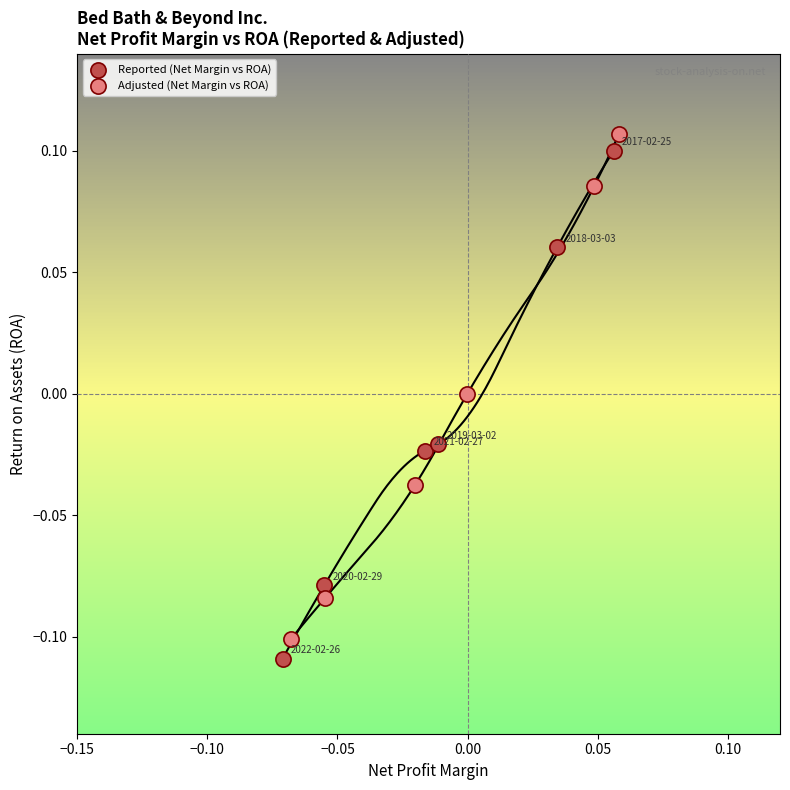

What are all the series names shown in the legend?

Reported (Net Margin vs ROA), Adjusted (Net Margin vs ROA)